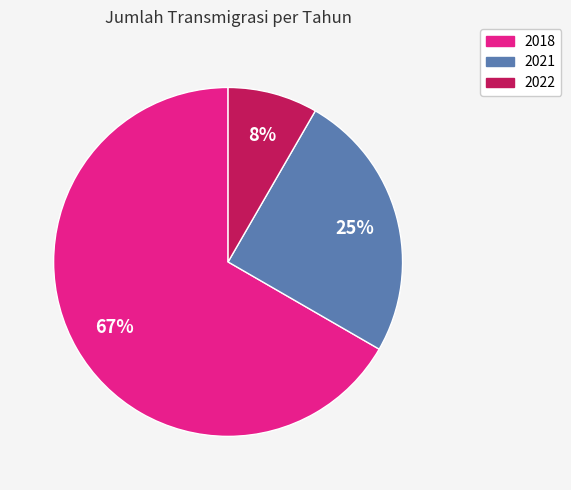

To the nearest percent, what portion does 2022 represent?

8%